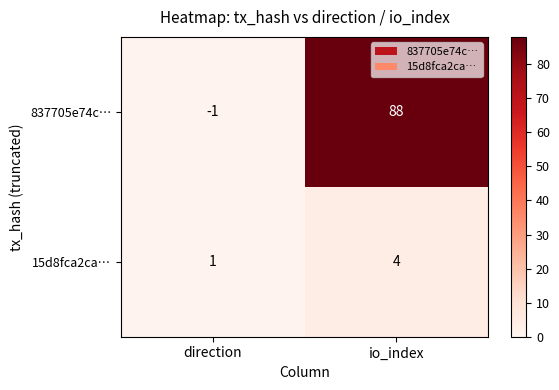

What is the difference between the highest and lowest values at io_index?

84